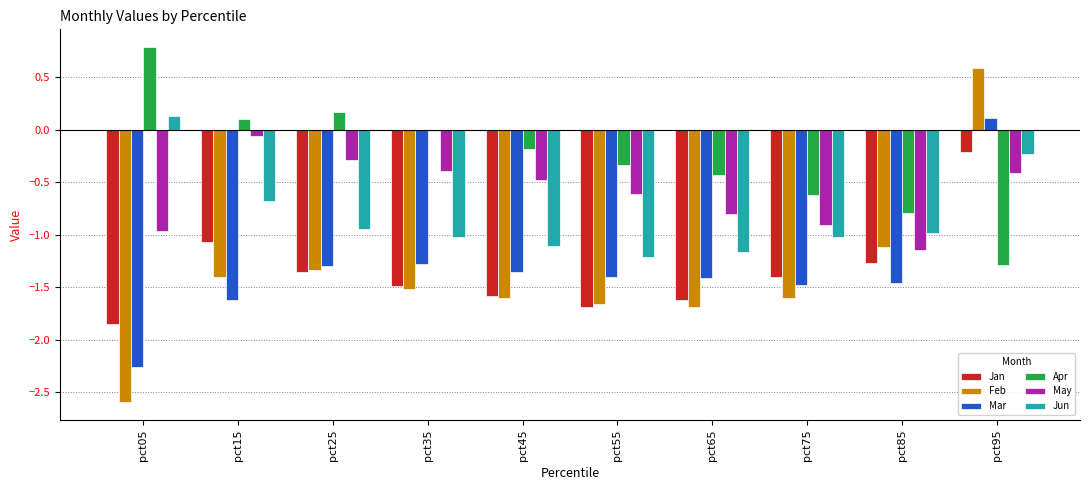

What is the maximum value shown in the chart?

0.8